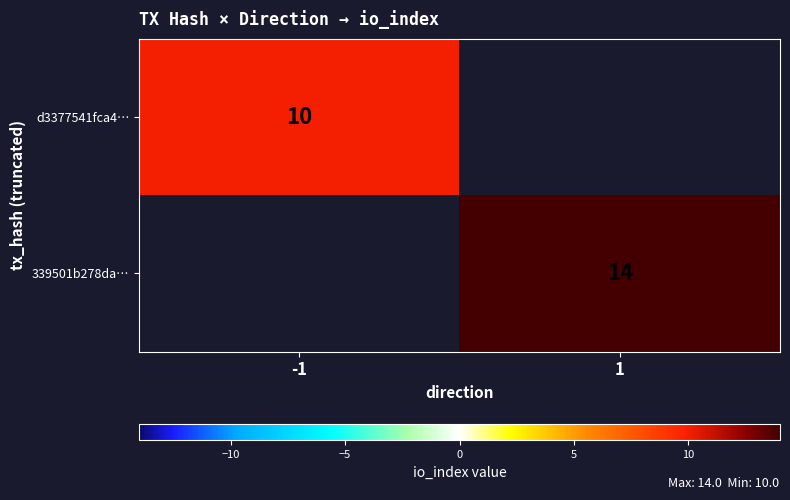

The d3377541fca4… series shows 17 at -1. True or false?

False